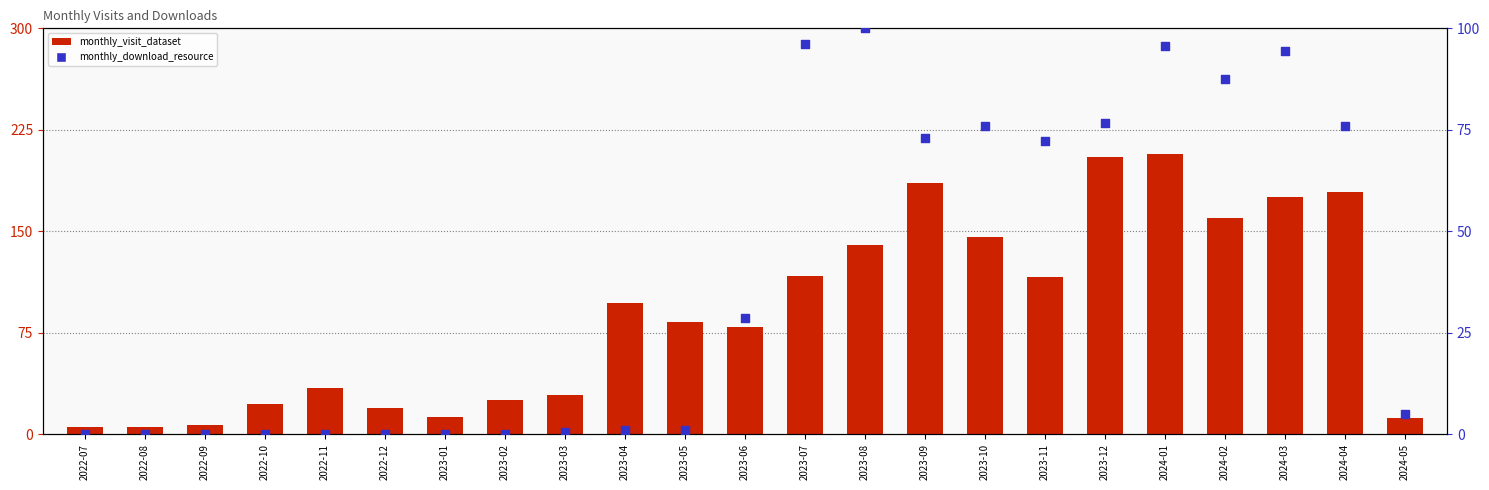

What are all the series names shown in the legend?

monthly_visit_dataset, monthly_download_resource